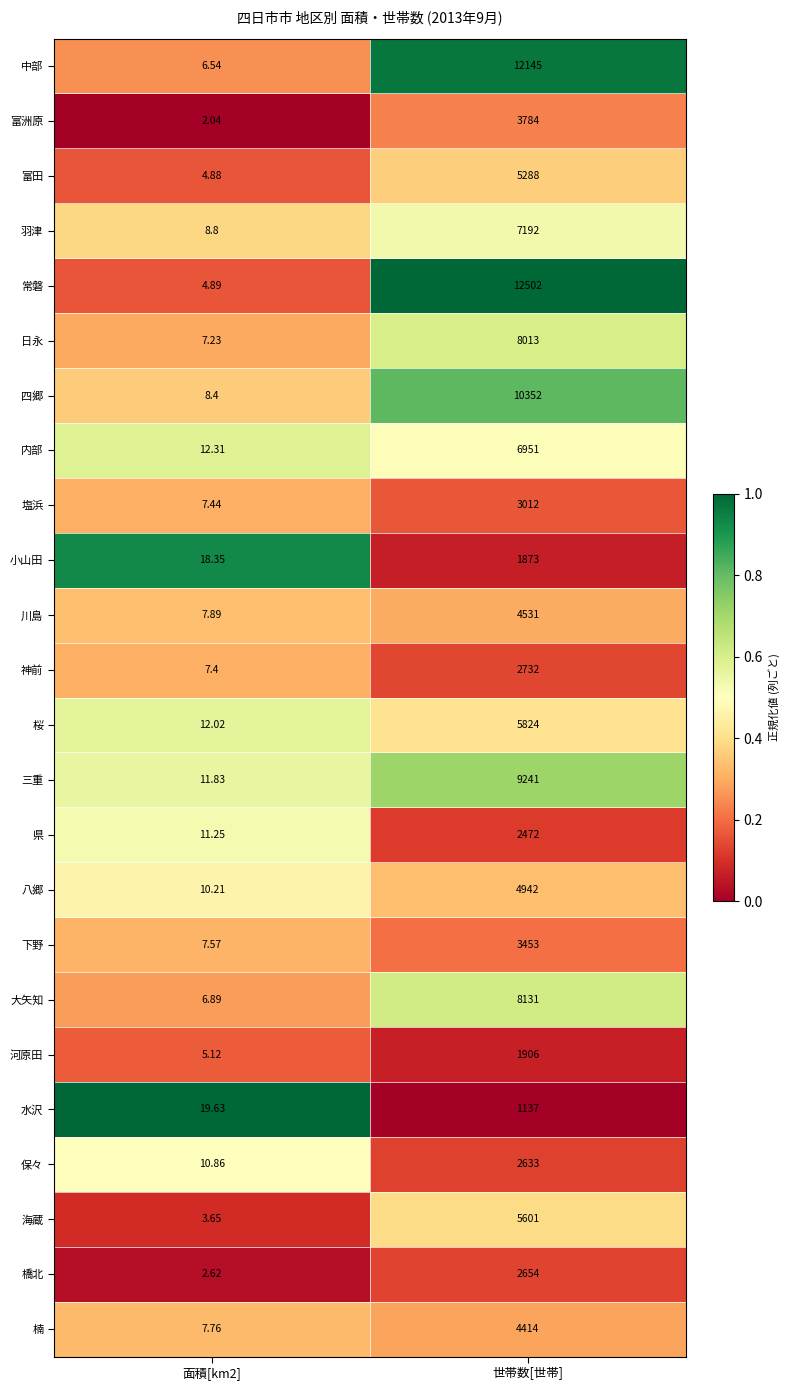

Which series changed the most between 面積[km2] and 世帯数[世帯]?

常磐